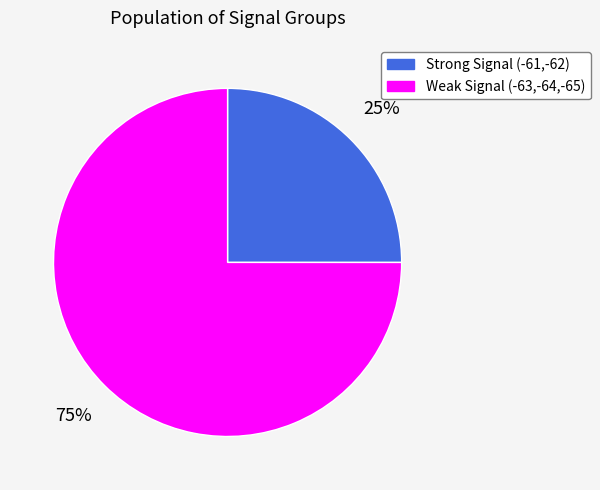

Is there any slice that represents more than half of the pie?

Yes